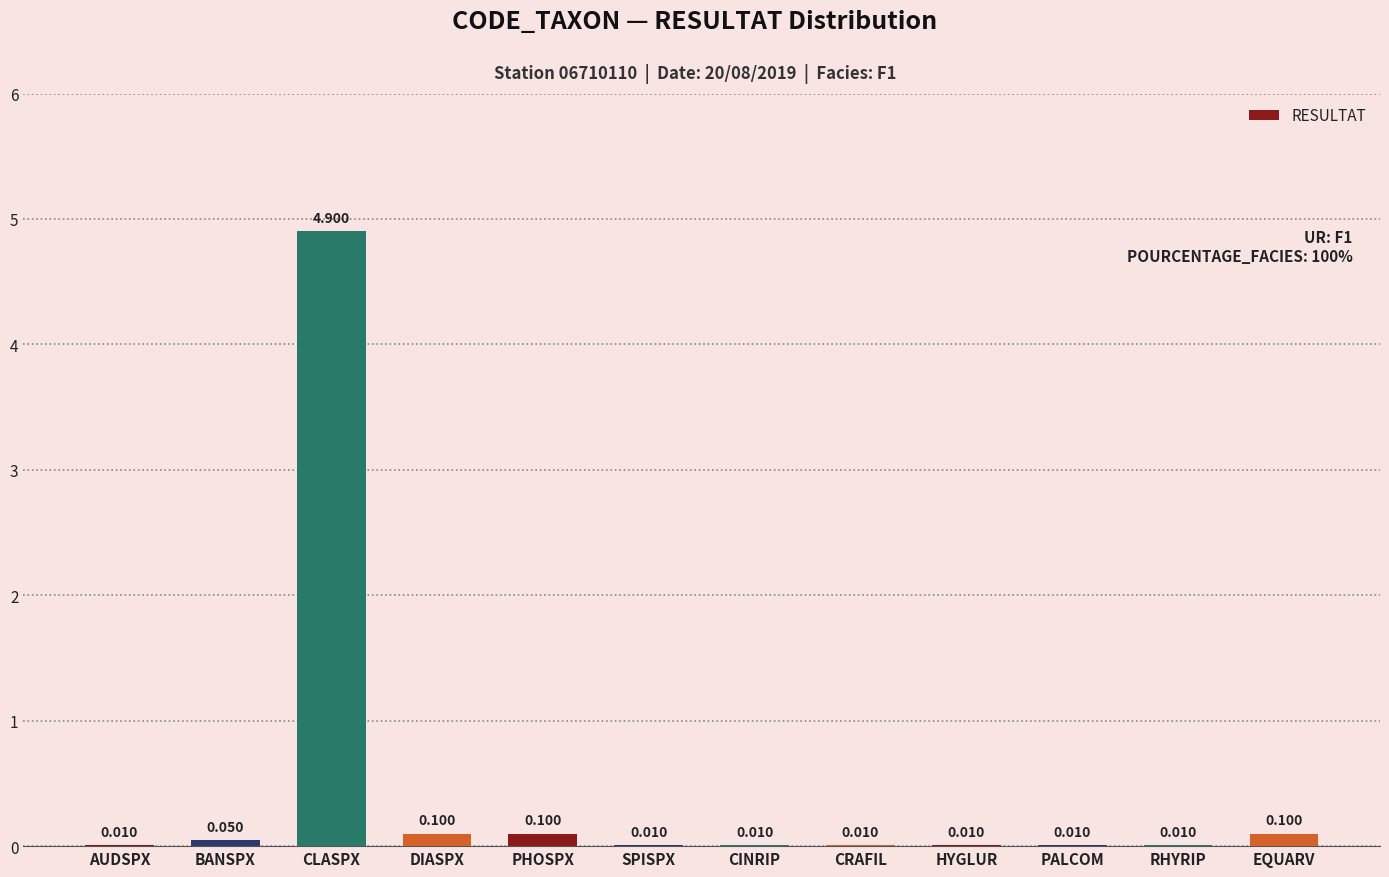

At which category does the chart reach its peak across all series?

CLASPX